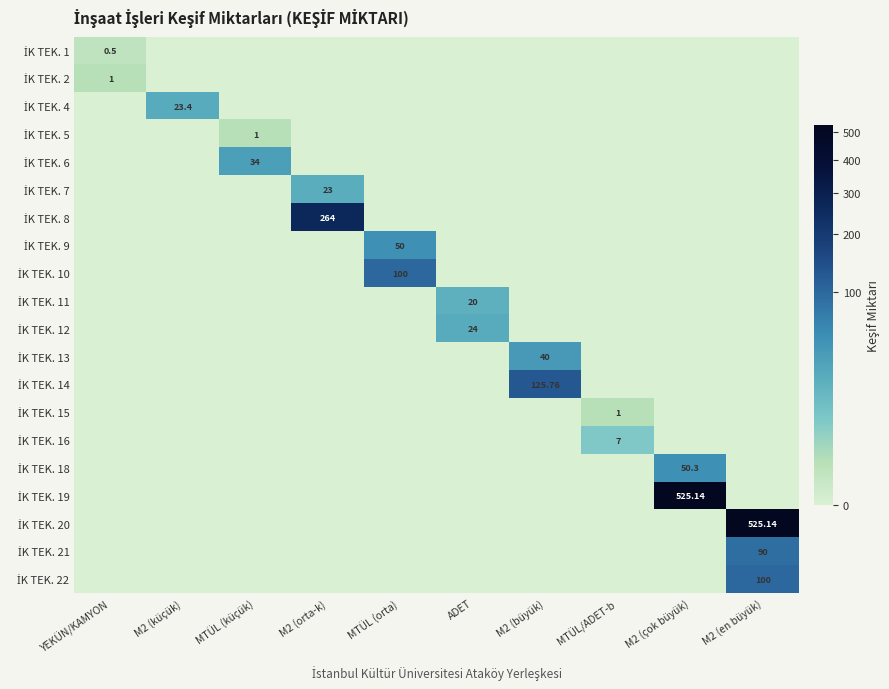

Is the value of İK TEK. 7 at MTÜL/ADET-b greater than the value of İK TEK. 18 at YEKÜN/KAMYON?

No